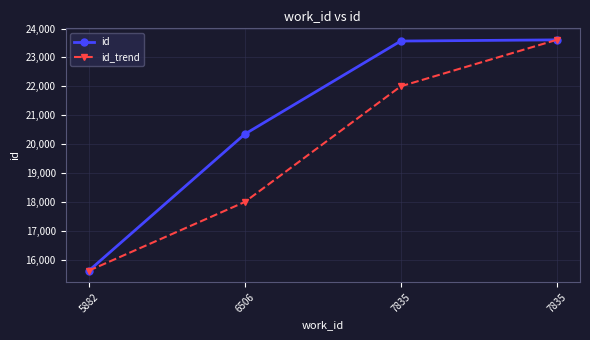

How many categories are shown in the chart?

4